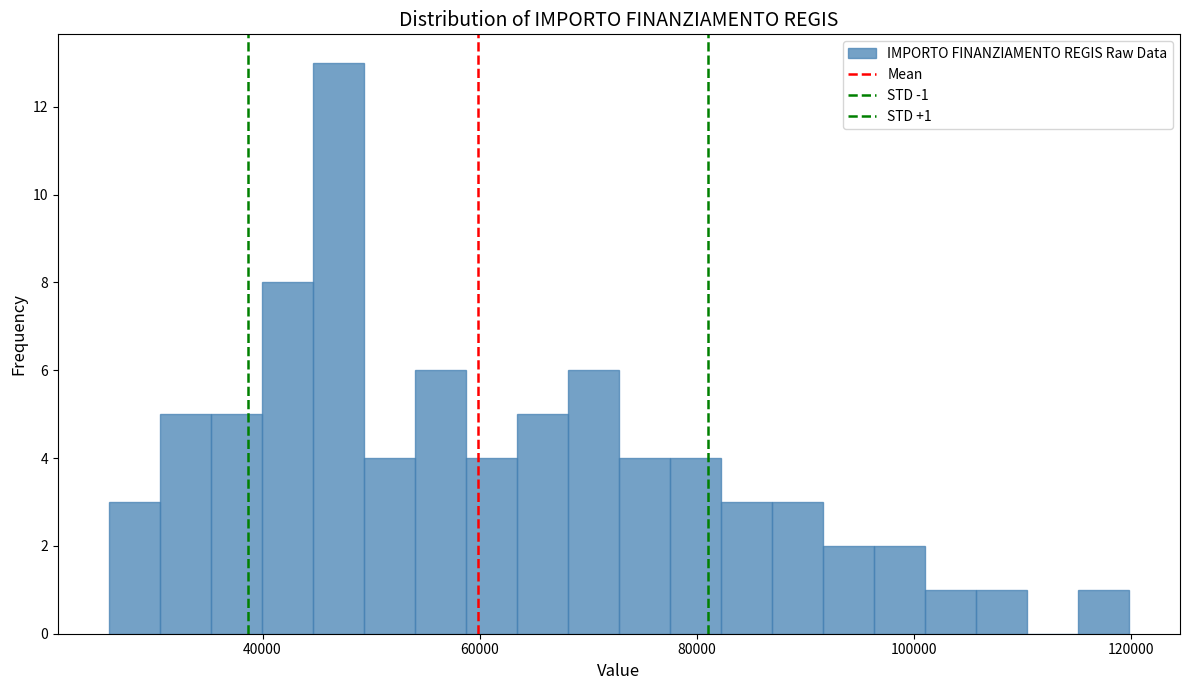

Around what value on the x-axis is the tallest bar? Give the approximate position of its centre, as read against the axis.

46000